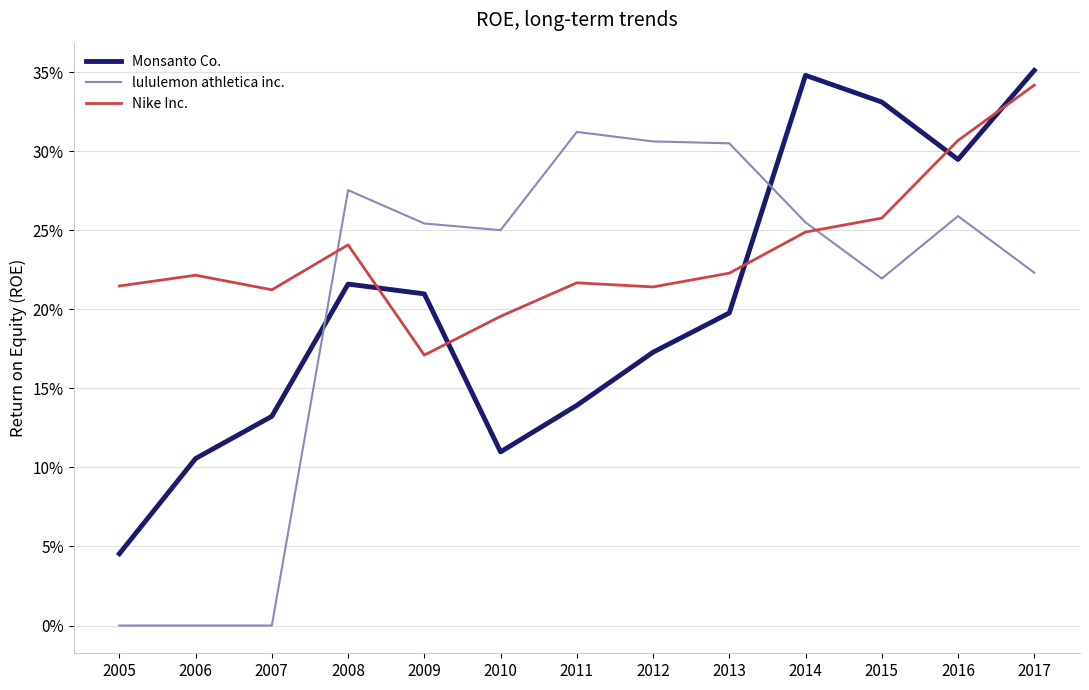

What is the total value across all series at 2017?

0.9